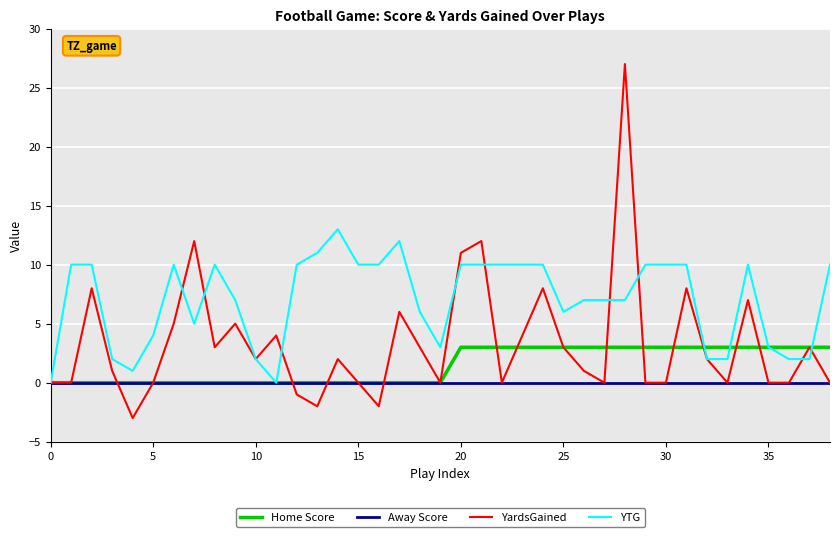

In YardsGained, how many points are higher than both neighbors (excluding endpoints)?

12